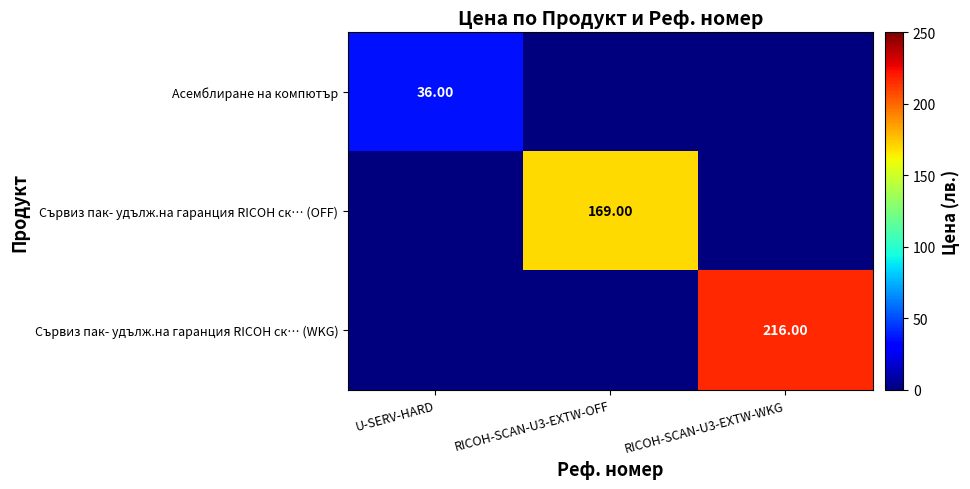

Which series has the largest range (max minus min)?

Сървиз пак- удълж.на гаранция RICOH ск… (WKG)